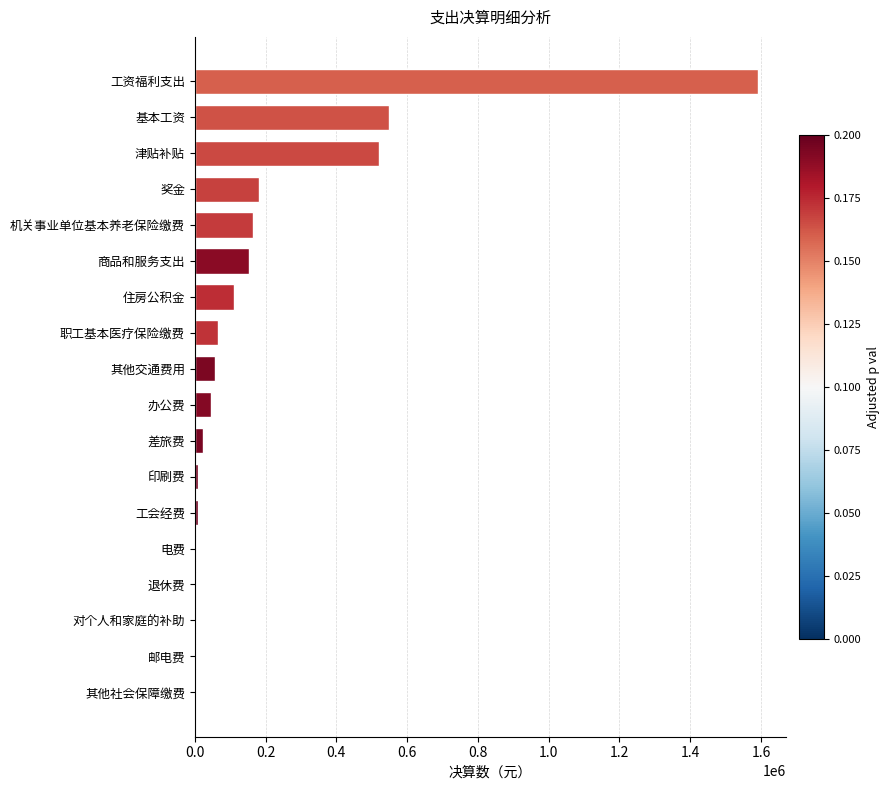

What is the sum of all values?

3500889.5